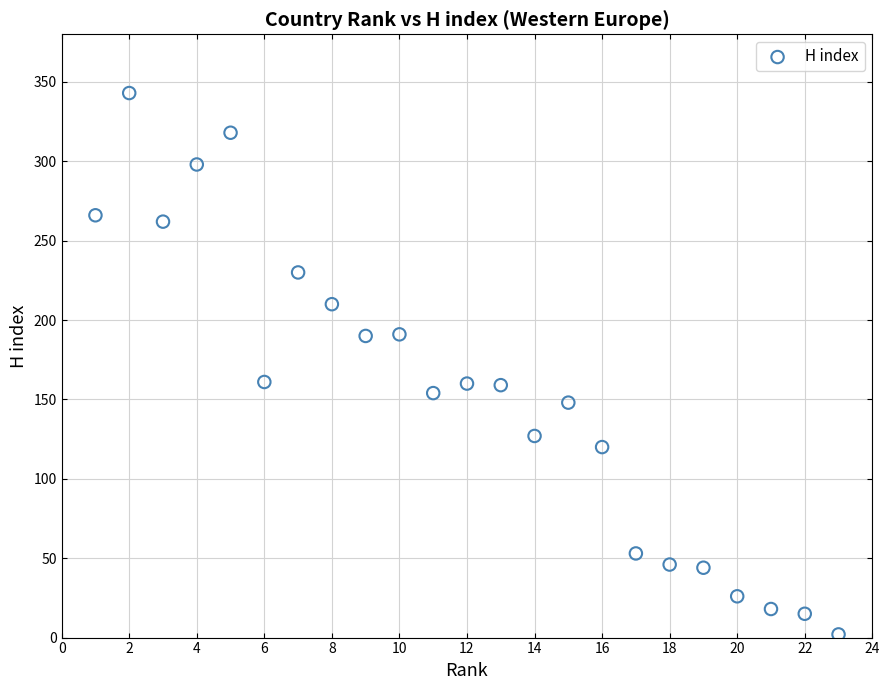

What is the range of Y values (max minus min)?

341